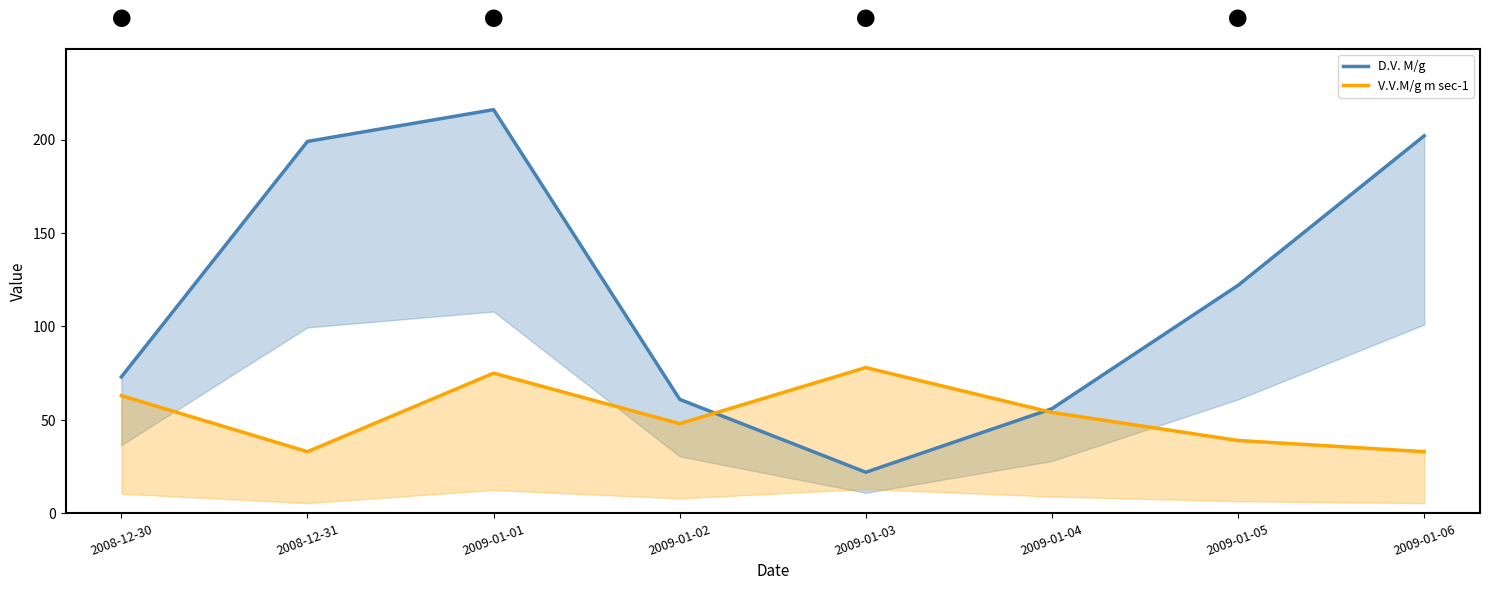

What is the spread (max minus min) of values at 2009-01-05?

83